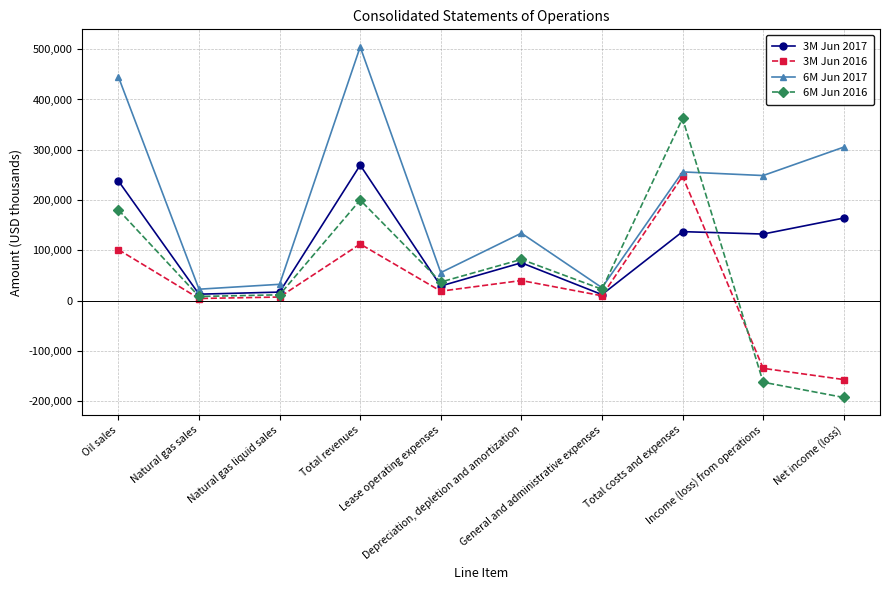

True or false: 3M Jun 2016 and 6M Jun 2017 cross at least once.

False